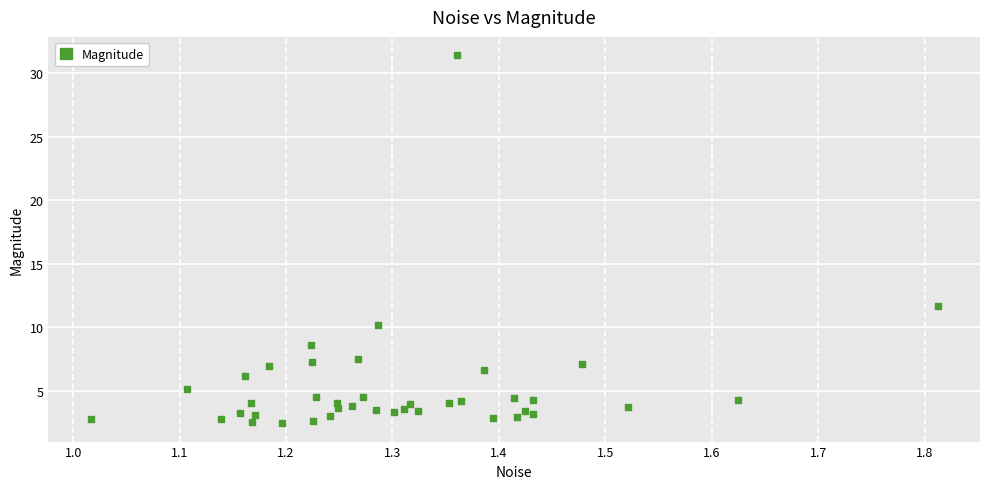

What Y value in the scatter plot is closest to 16?

11.6